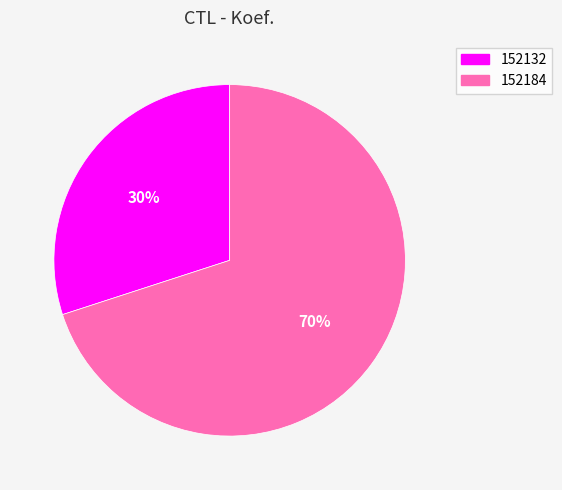

To the nearest percent, what is the average slice percentage?

50%